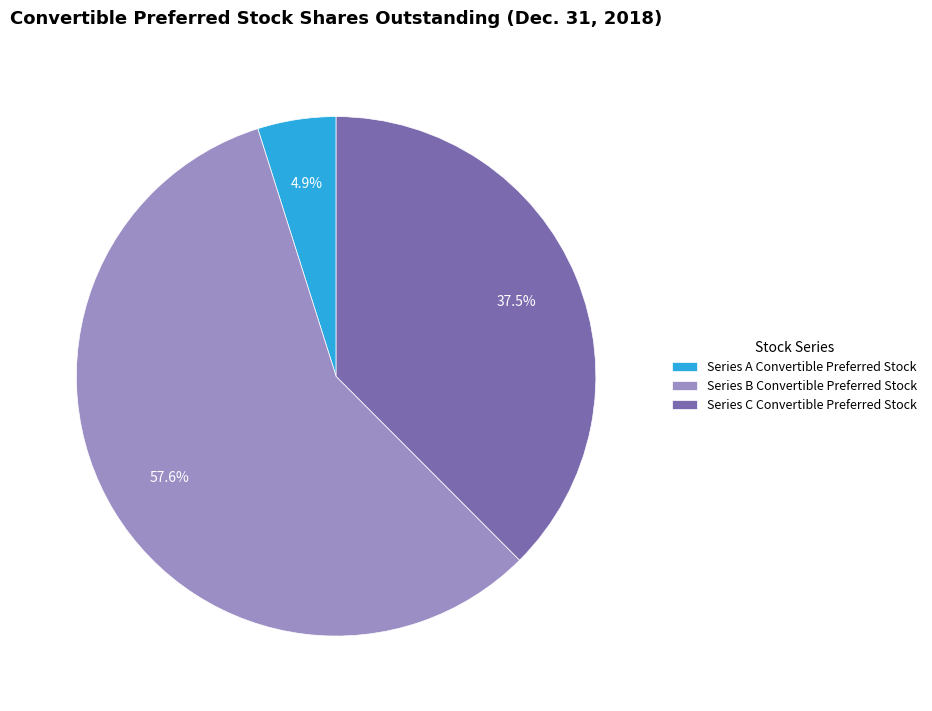

What is the total percentage of Series C Convertible Preferred Stock and Series B Convertible Preferred Stock?

95.1%